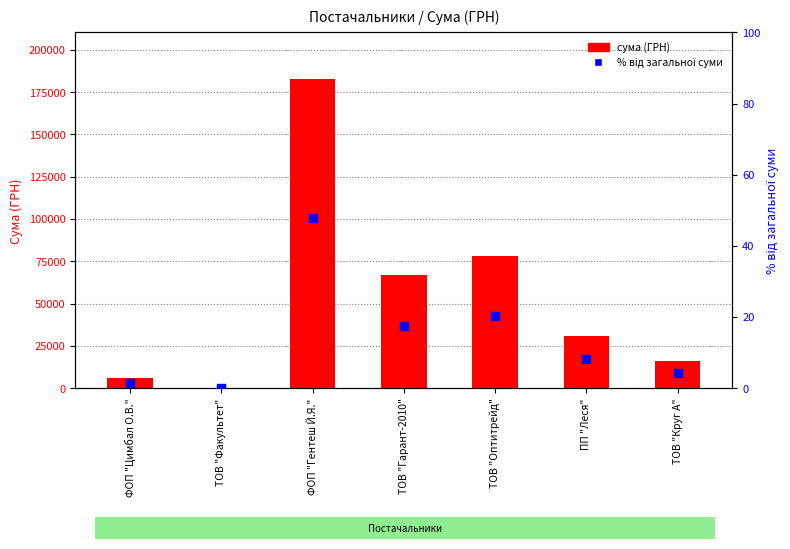

What are all the series names shown in the legend?

сума (ГРН), % від загальної суми